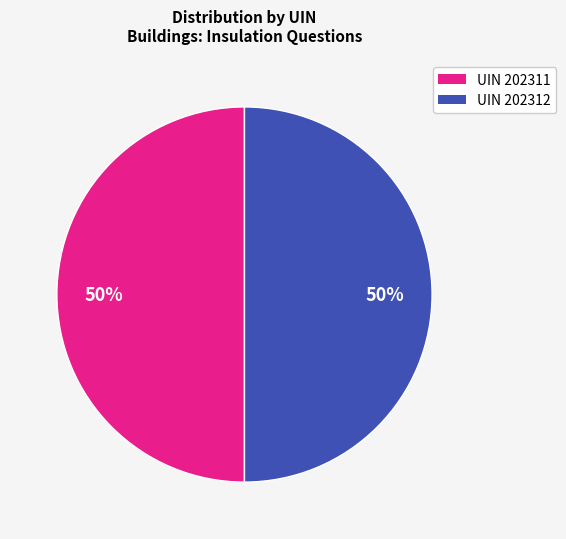

To the nearest percent, what is the combined percentage of UIN 202312 and UIN 202311?

100%